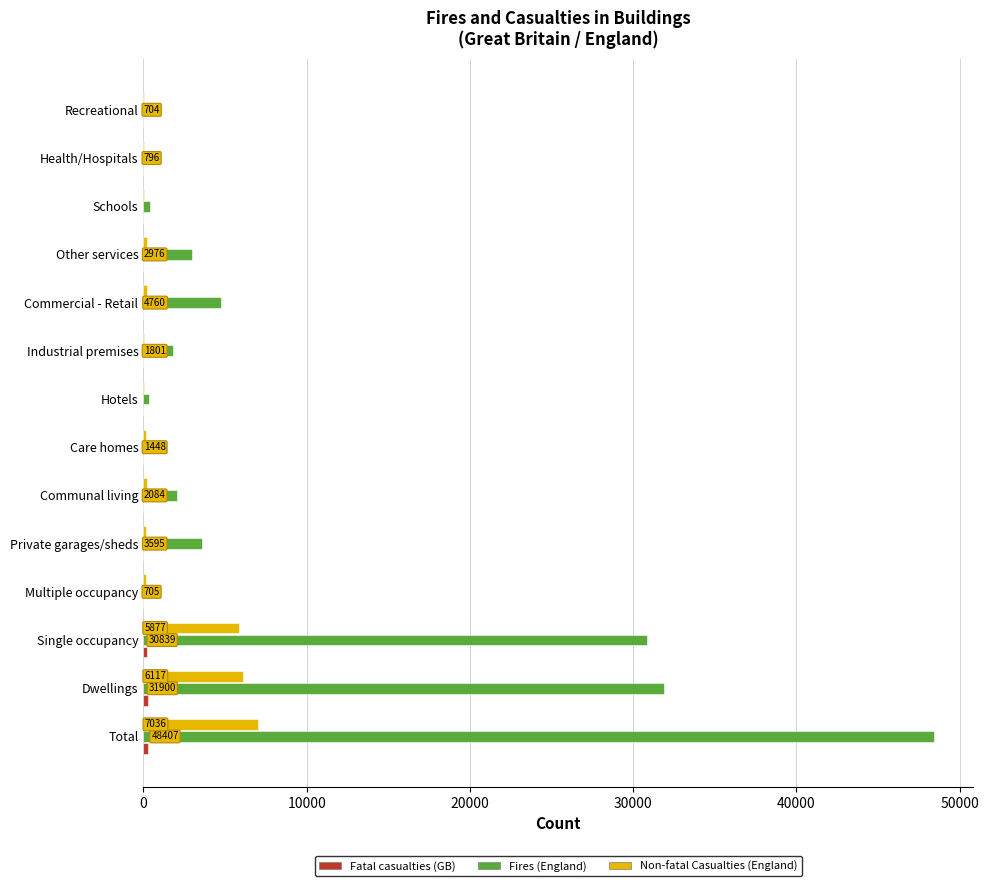

Is the value of Fires (England) at Other services greater than the value of Non-fatal Casualties (England) at Communal living?

Yes